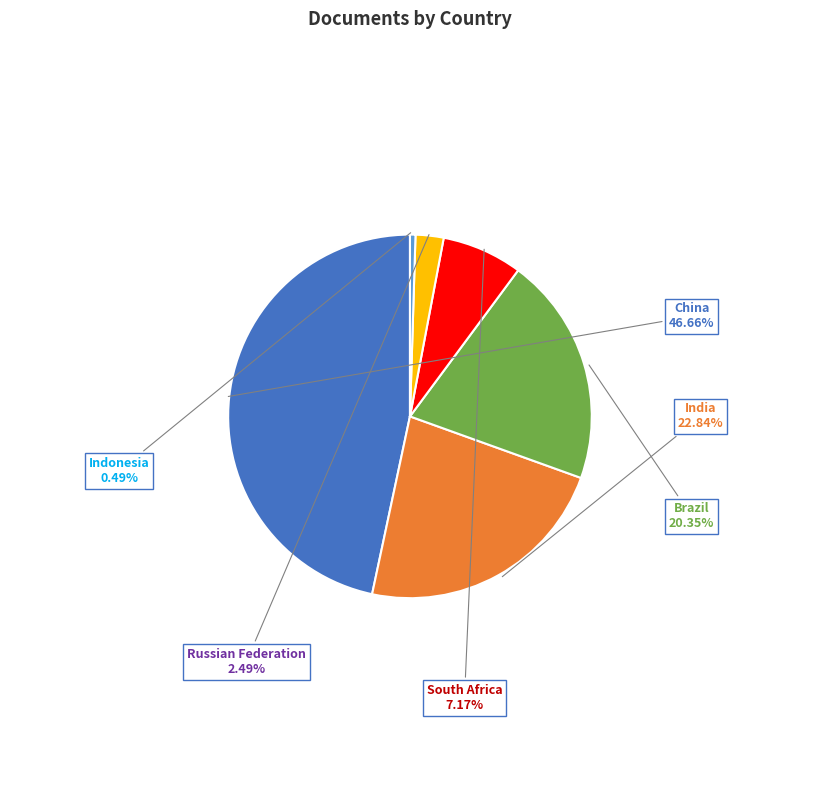

Is there a majority slice in this chart?

No